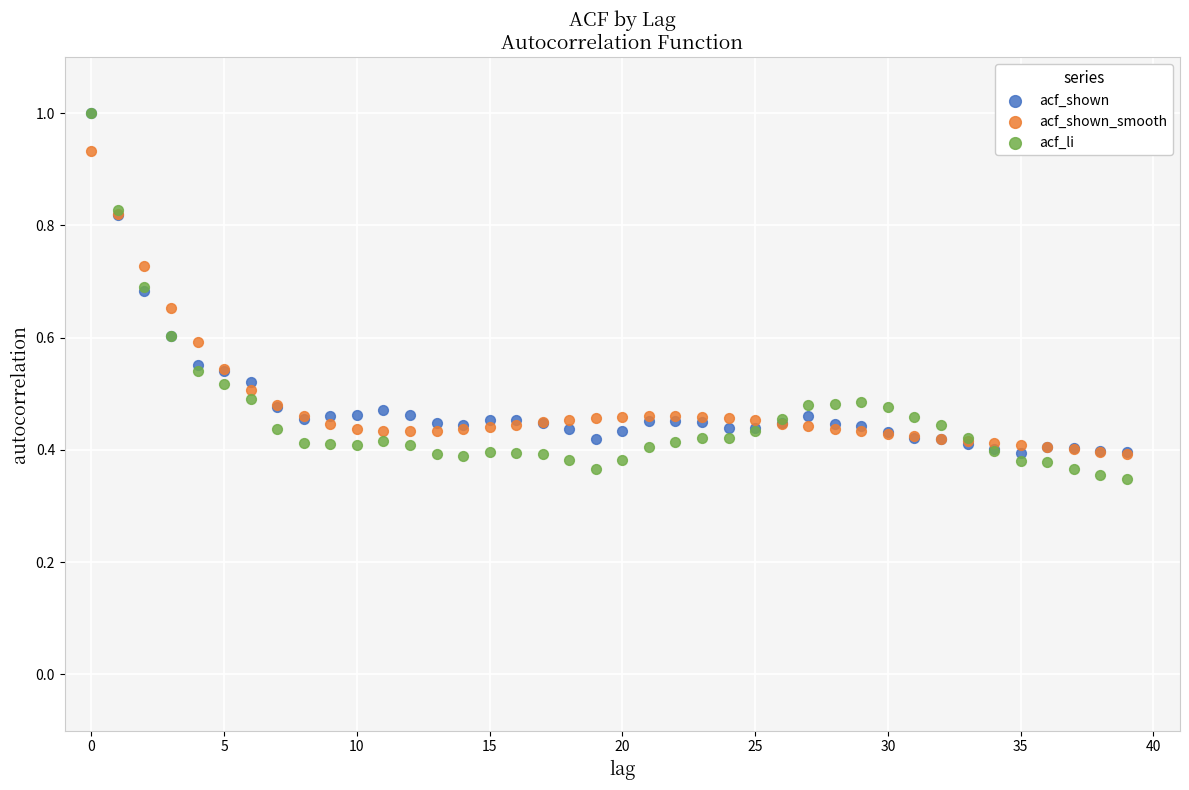

What are all the series names shown in the legend?

acf_shown, acf_shown_smooth, acf_li